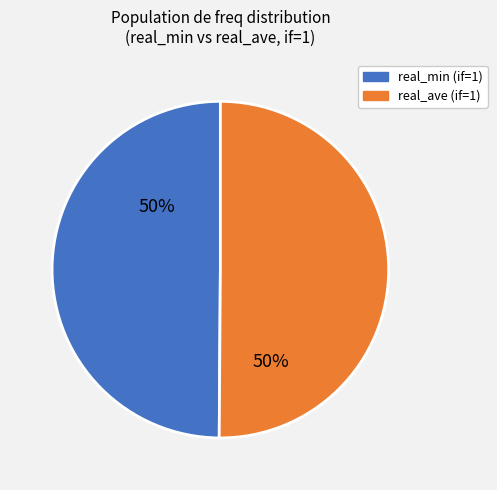

How many segments does this pie chart have?

2